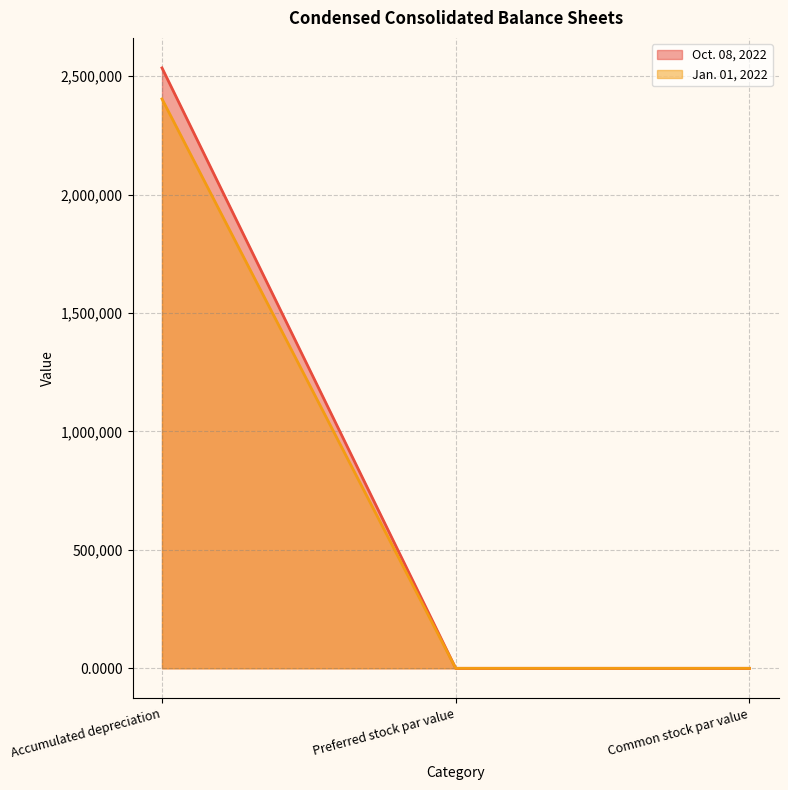

What is the difference between the Jan. 01, 2022 values at Accumulated depreciation and Preferred stock par value?

2403567.0